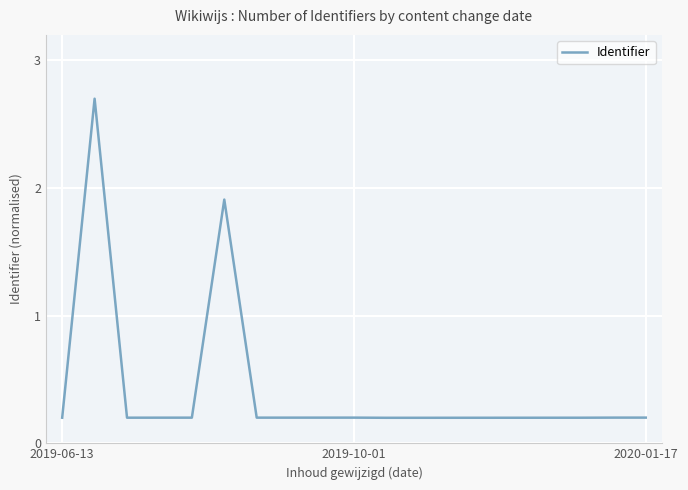

What is the maximum value shown in the chart?

2.7